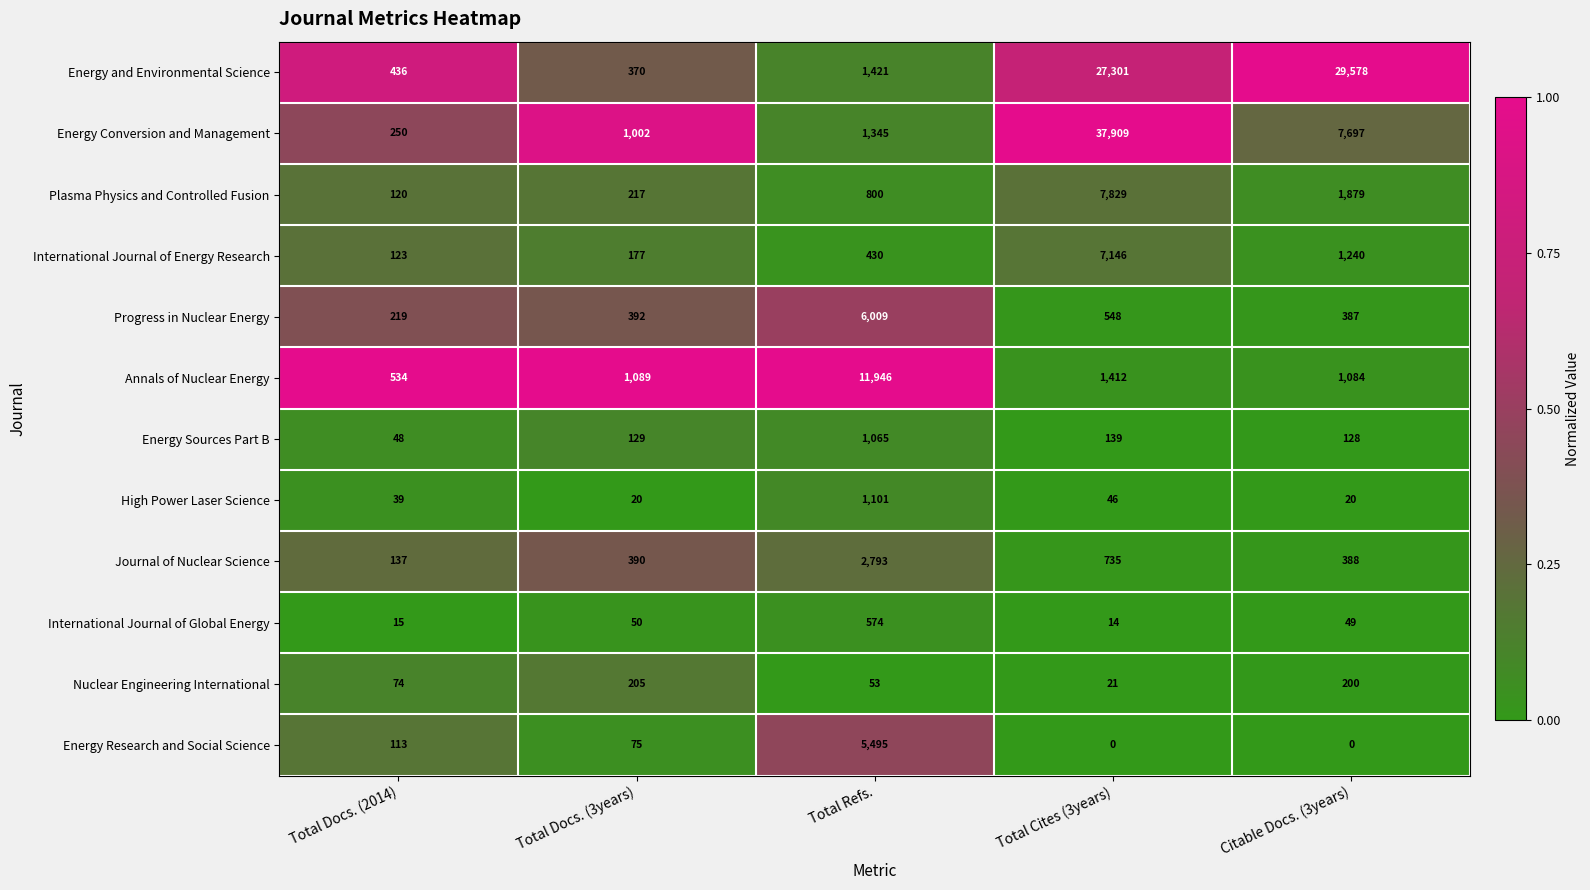

What is the difference between the Energy Sources Part B values at Total Cites (3years) and Total Docs. (3years)?

10